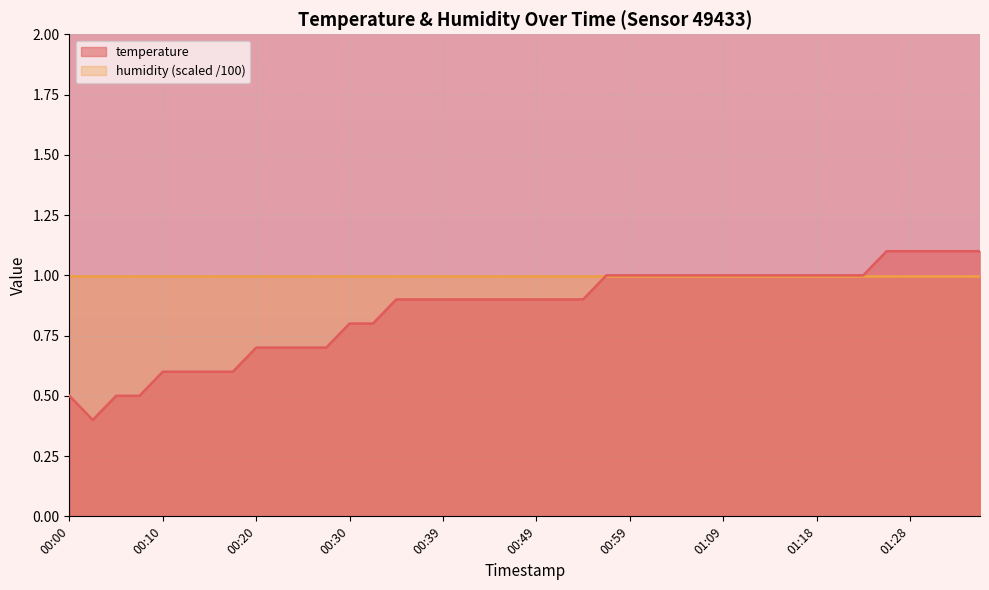

Rank the categories by value from lowest to highest.

00:03, 00:00, 00:05, 00:08, 00:10, 00:13, 00:15, 00:17, 00:20, 00:22, 00:25, 00:27, 00:30, 00:32, 00:35, 00:37, 00:39, 00:42, 00:44, 00:47, 00:49, 00:52, 00:54, 00:56, 00:59, 01:01, 01:04, 01:06, 01:09, 01:11, 01:13, 01:16, 01:18, 01:21, 01:23, 01:26, 01:28, 01:31, 01:33, 01:36